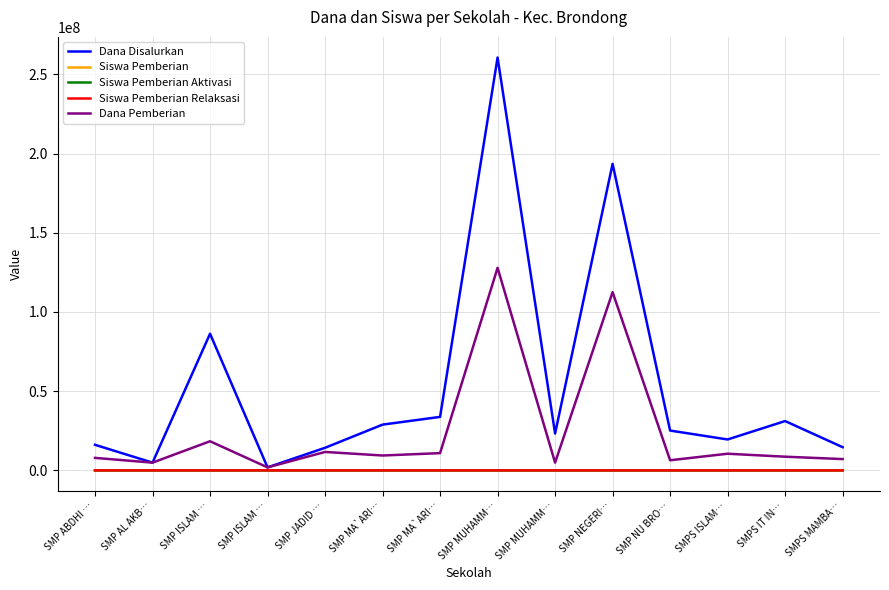

What is the label of the 8th point from the left?

SMP MUHAMM…